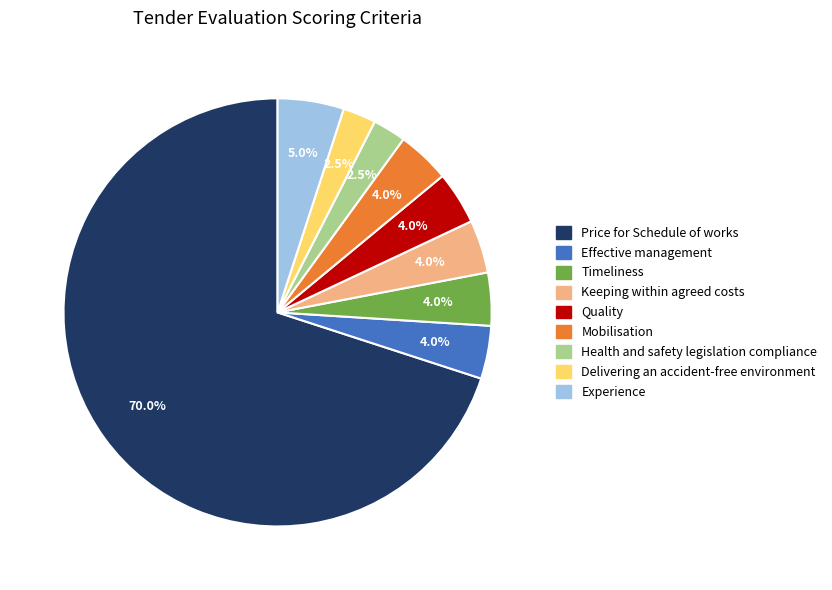

Do Price for Schedule of works and Experience together represent more than half of the pie?

Yes